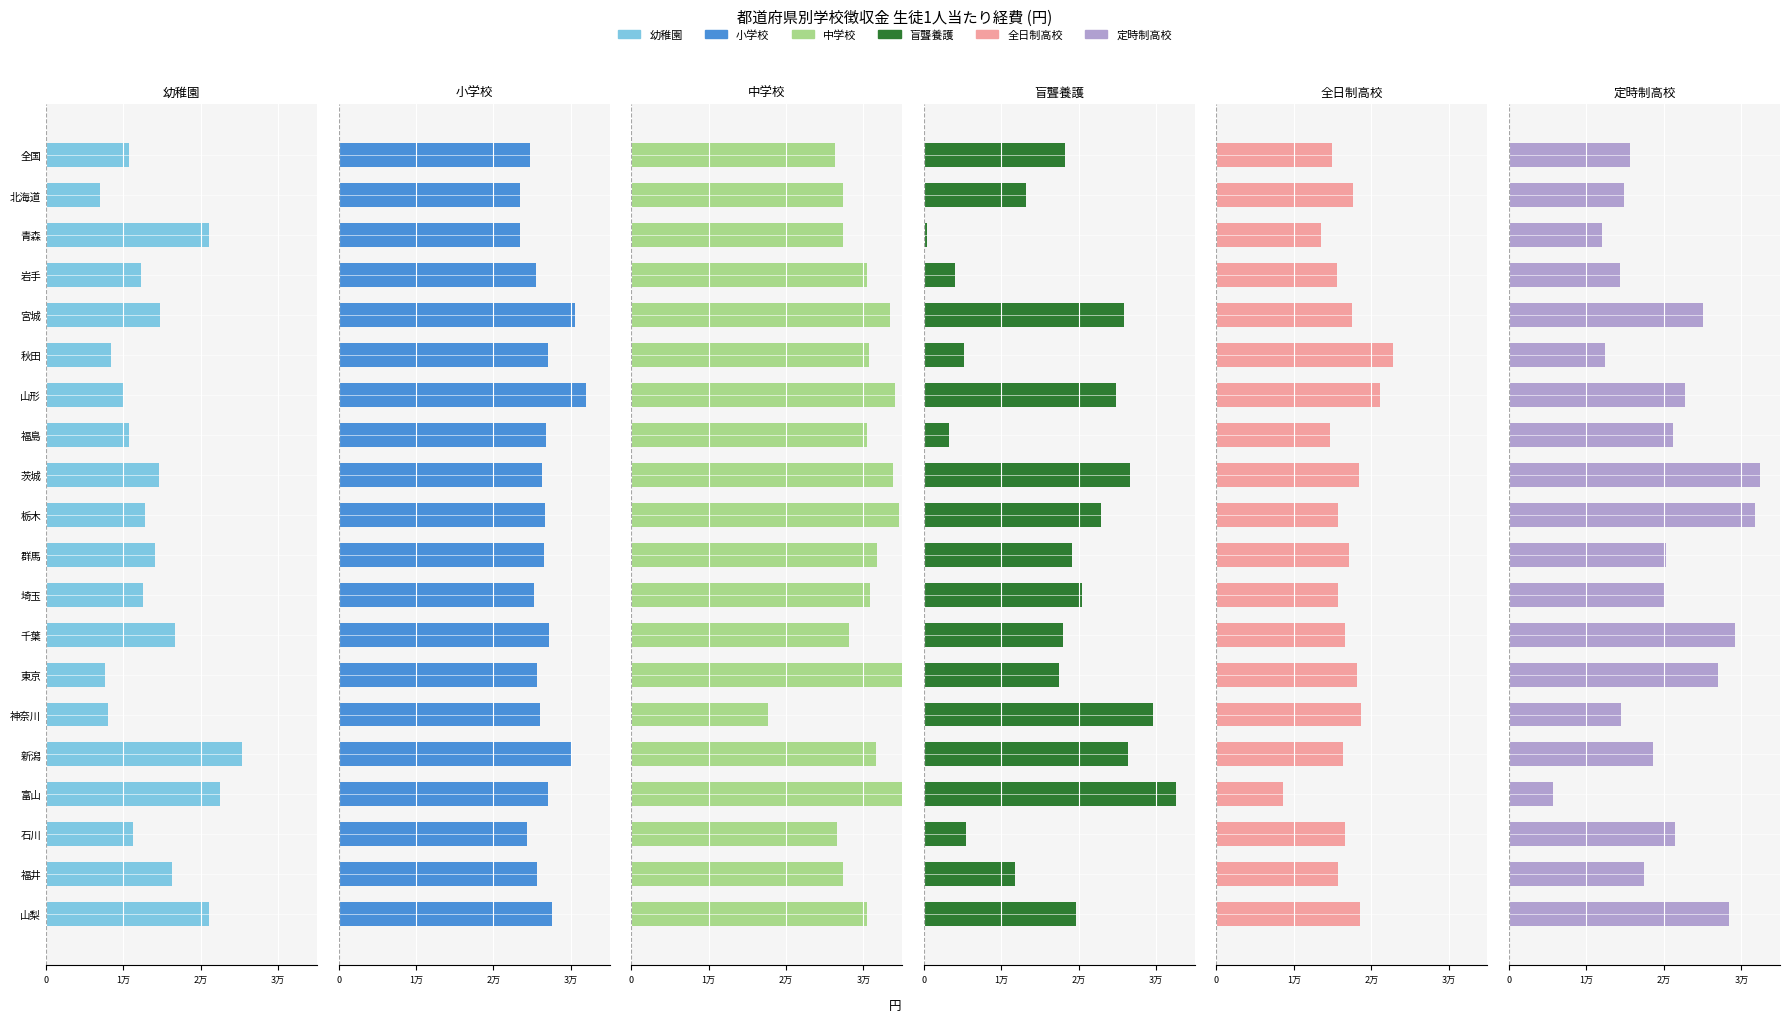

Is the value of 全日制高校 at 山形 greater than the value of 幼稚園 at 山梨?

Yes